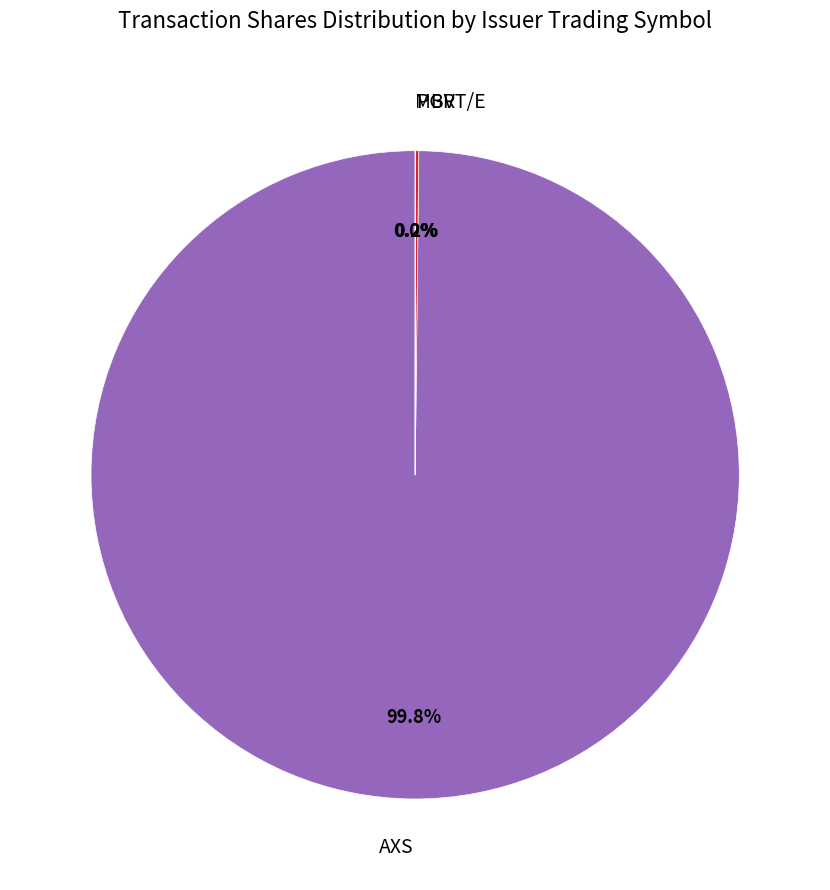

How much of the chart is everything except AXS?

0.2%